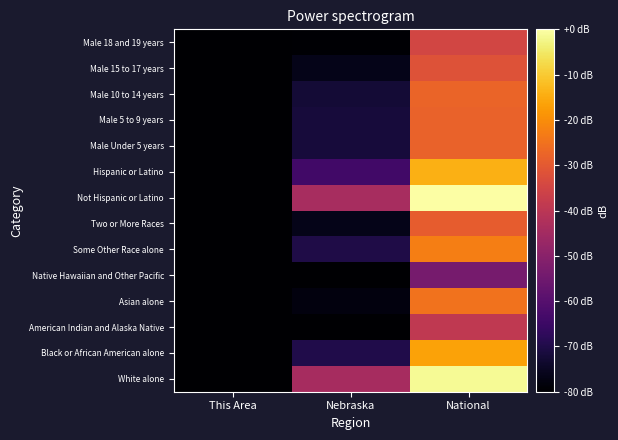

Reading left to right, extract all data points from this chart.

White alone: This Area=-114.4	Nebraska=-44.3	National=-1.3
Black or African American alone: This Area=-154.3	Nebraska=-69.9	National=-16.4
American Indian and Alaska Native: This Area=-154.3	Nebraska=-82.9	National=-38.9
Asian alone: This Area=-368.2	Nebraska=-78.1	National=-24.9
Native Hawaiian and Other Pacific: This Area=-368.2	Nebraska=-106.1	National=-53.6
Some Other Race alone: This Area=-154.3	Nebraska=-70.3	National=-22.6
Two or More Races: This Area=-156.2	Nebraska=-76.3	National=-29.1
Not Hispanic or Latino: This Area=-114.3	Nebraska=-43.8	National=0.0
Hispanic or Latino: This Area=-144.7	Nebraska=-63.8	National=-14.2
Male Under 5 years: This Area=-139.6	Nebraska=-71.6	National=-28.0
Male 5 to 9 years: This Area=-143.1	Nebraska=-71.9	National=-27.9
Male 10 to 14 years: This Area=-144.2	Nebraska=-72.3	National=-27.8
Male 15 to 17 years: This Area=-146.0	Nebraska=-76.4	National=-31.8
Male 18 and 19 years: This Area=-162.2	Nebraska=-79.6	National=-34.9